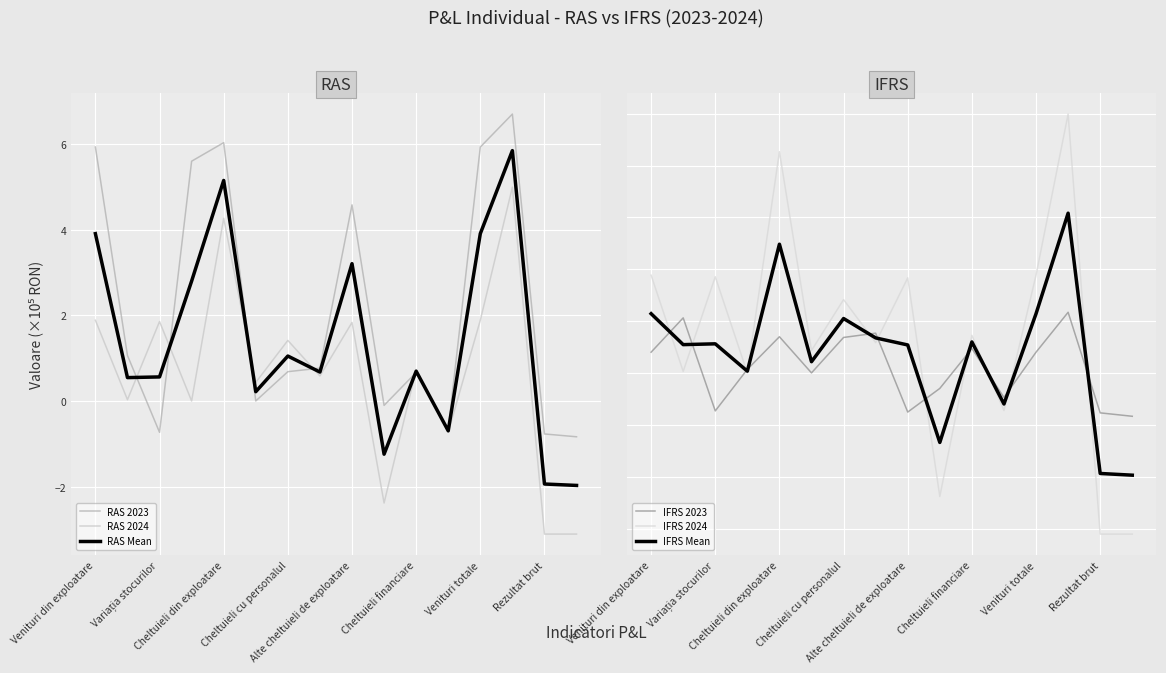

Rank the series at 13 from lowest to highest value.

IFRS 2023, IFRS Mean, IFRS 2024, RAS 2024, RAS Mean, RAS 2023